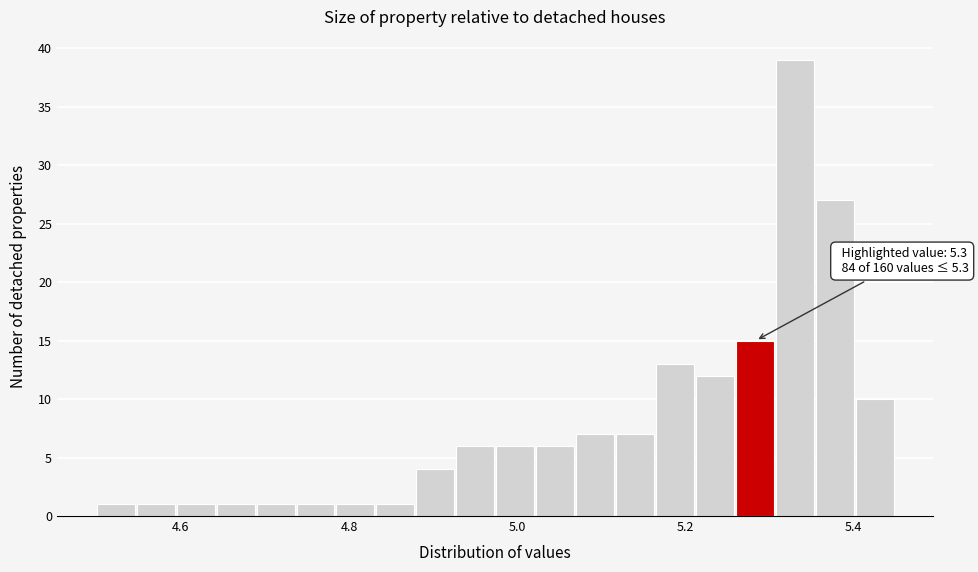

Read against the x-axis, roughly where is the centre of the tallest bar?

5.34